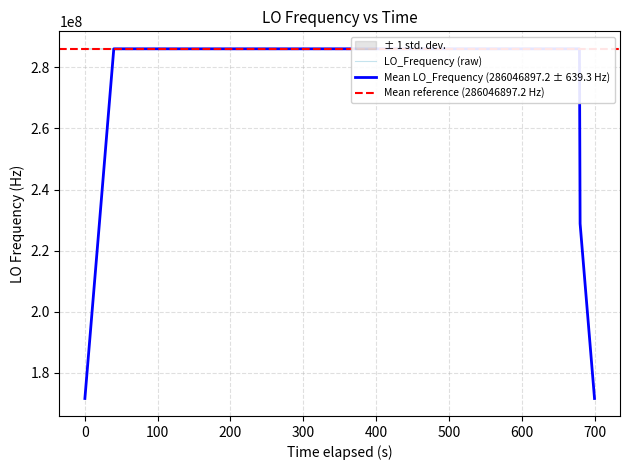

At which label is the value closest to 286044958?

200